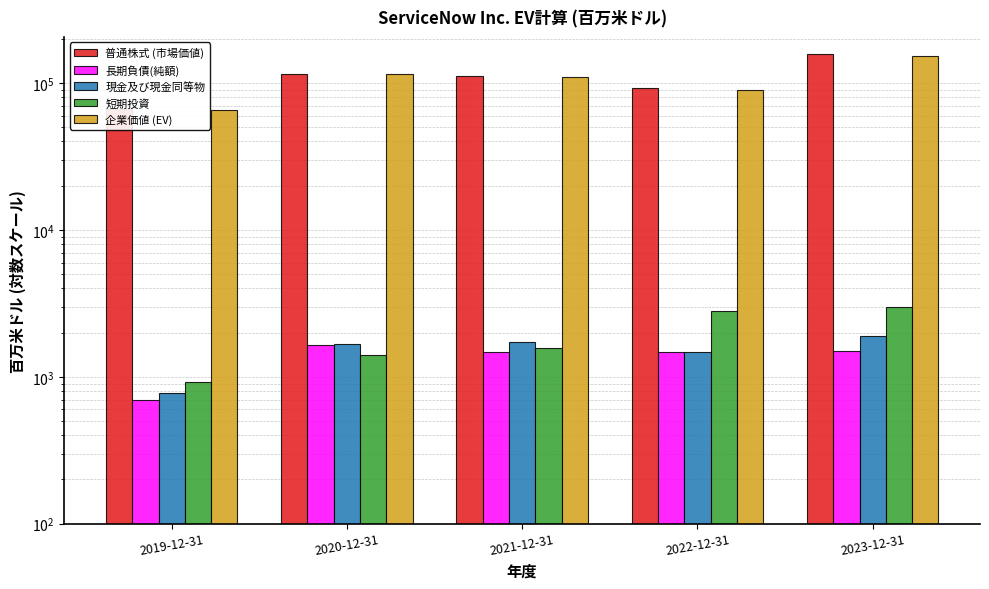

Between 2019-12-31 and 2021-12-31, which is larger?

2021-12-31